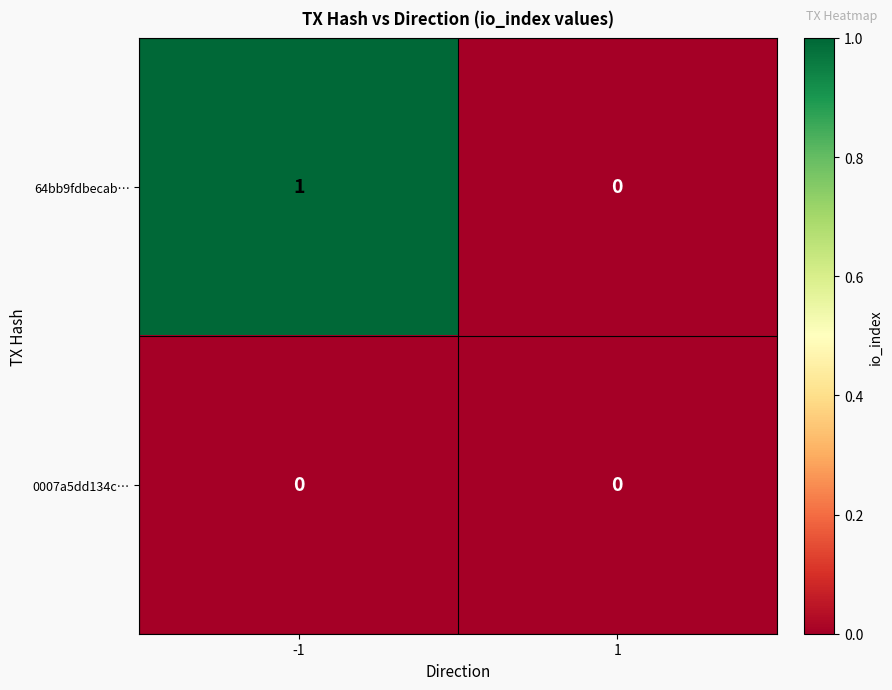

What is the spread (max minus min) of values at -1?

1